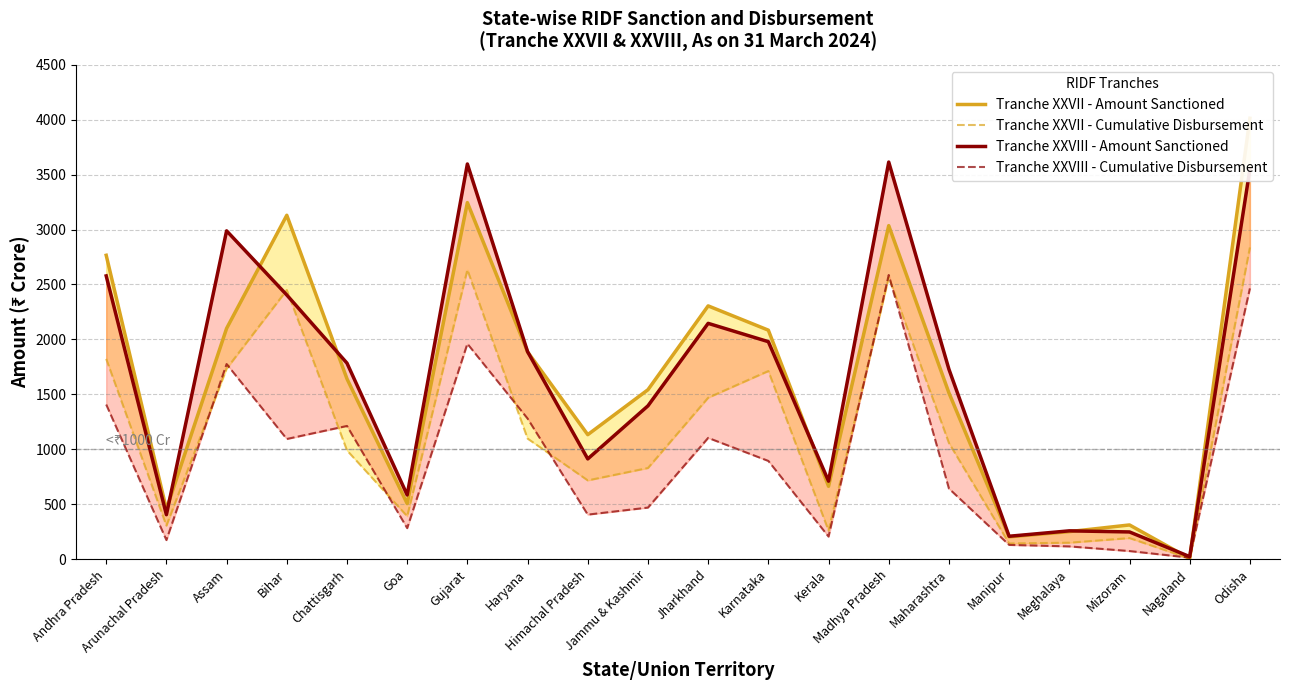

Rank the categories by Tranche XXVII - Amount Sanctioned value from highest to lowest.

Odisha, Gujarat, Bihar, Madhya Pradesh, Andhra Pradesh, Jharkhand, Assam, Karnataka, Haryana, Chattisgarh, Jammu & Kashmir, Maharashtra, Himachal Pradesh, Kerala, Goa, Arunachal Pradesh, Mizoram, Meghalaya, Manipur, Nagaland